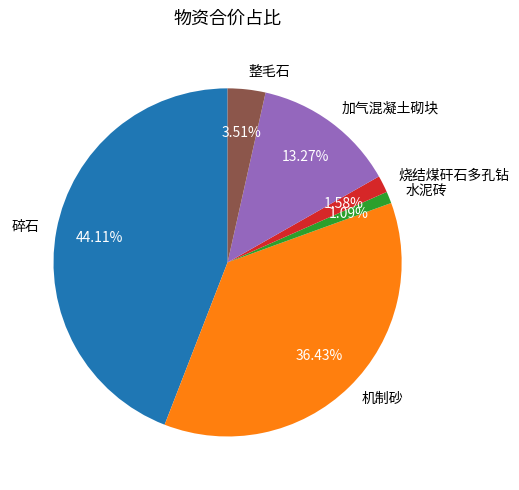

Approximately how many times larger is the value at 加气混凝土砌块 compared to 机制砂?

0.4